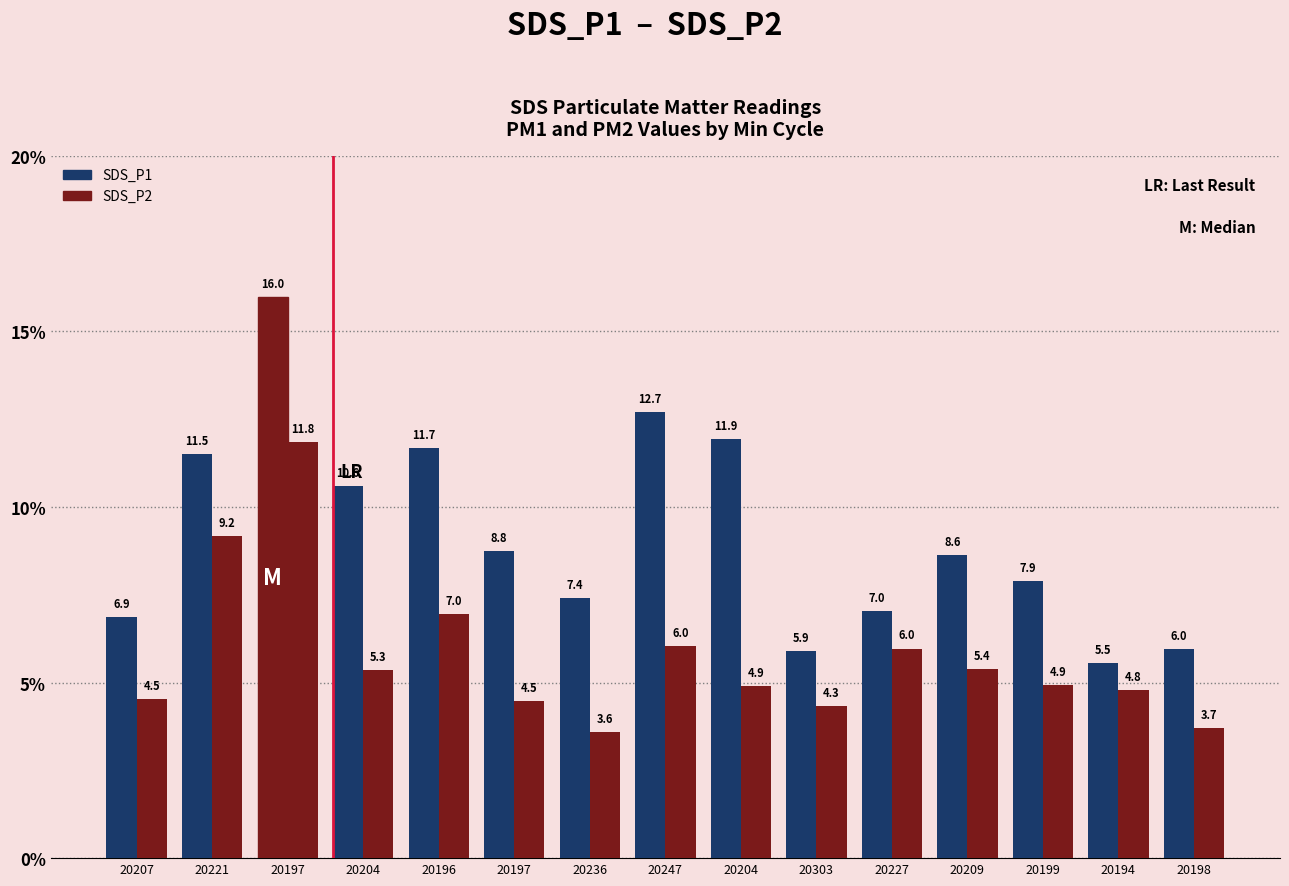

Are the bars grouped side by side (vs. stacked)?

Yes